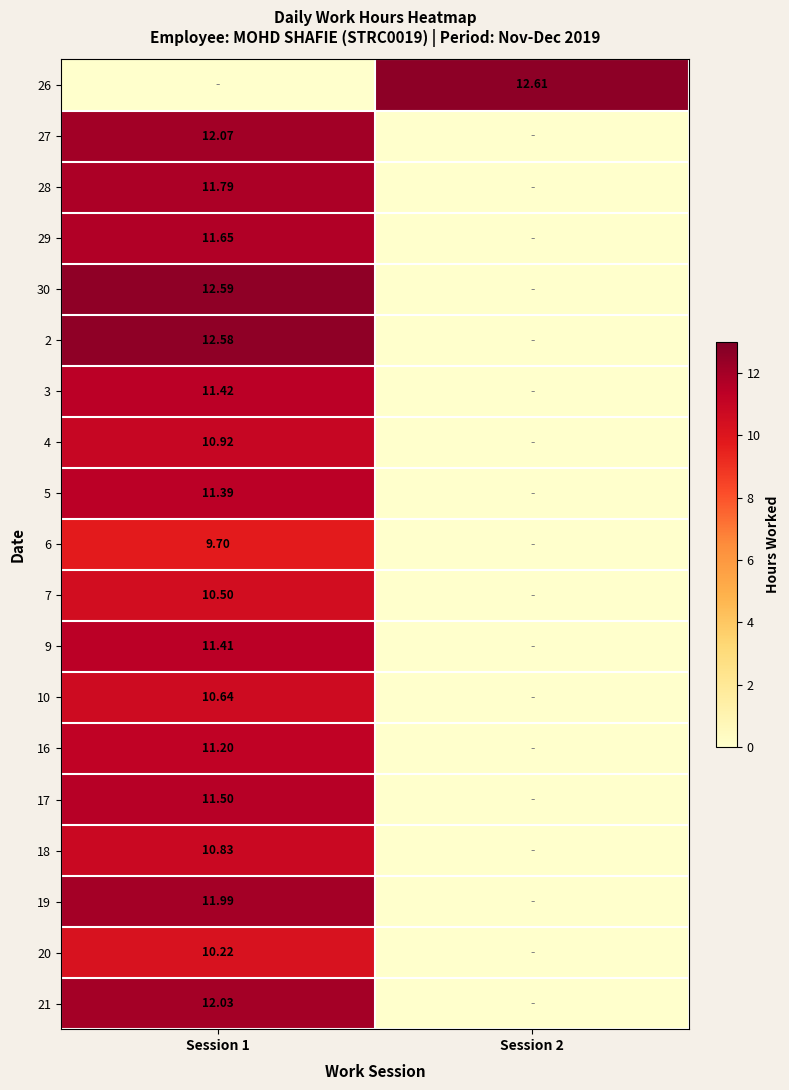

Is the value of 2 at Session 1 greater than the value of 10 at Session 1?

Yes